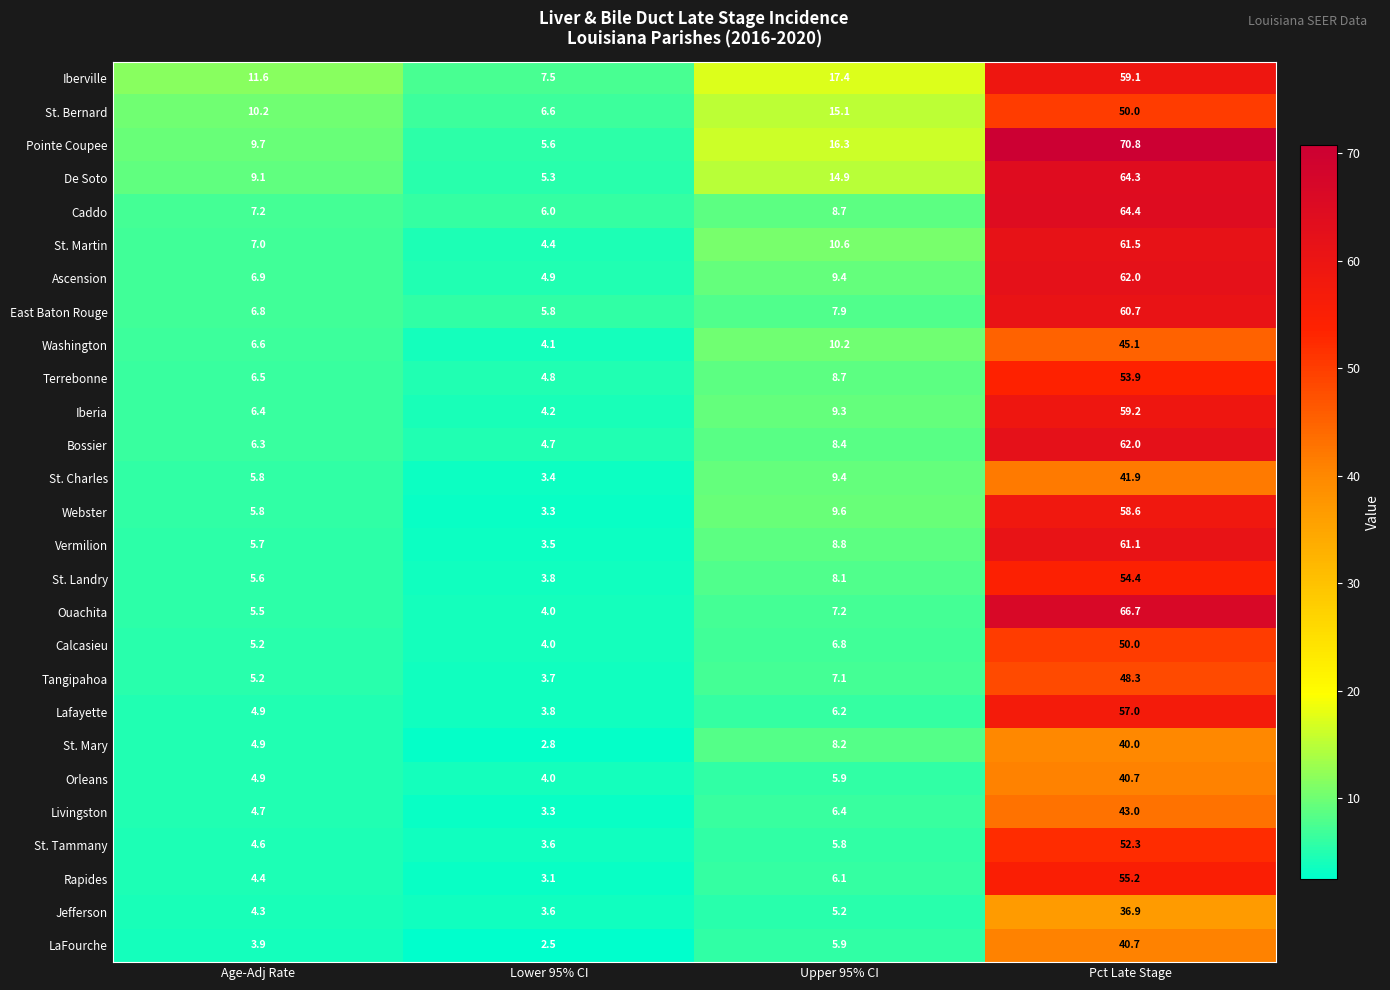

At which label does Iberville first exceed 17?

Upper 95% CI